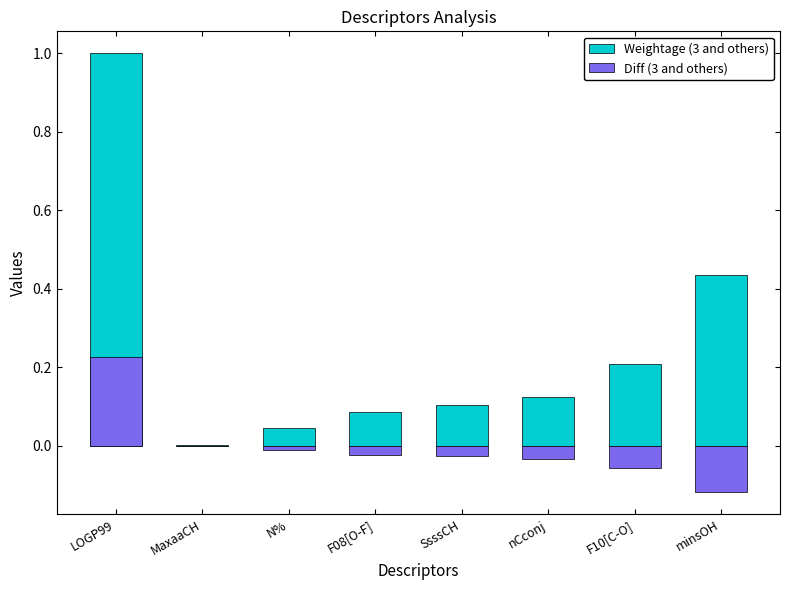

What is the maximum value shown in the chart?

1.0